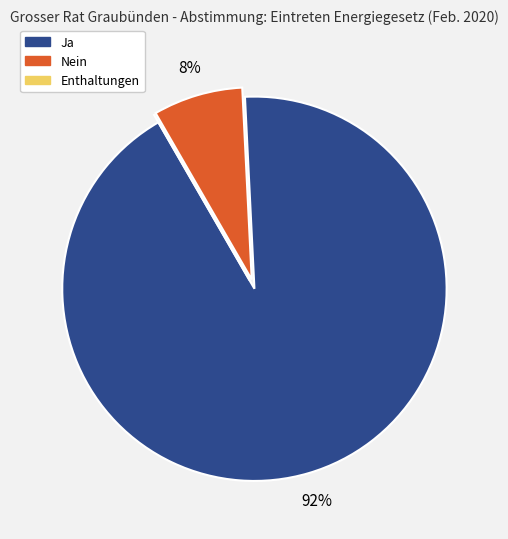

What is the largest slice in the pie chart?

Ja